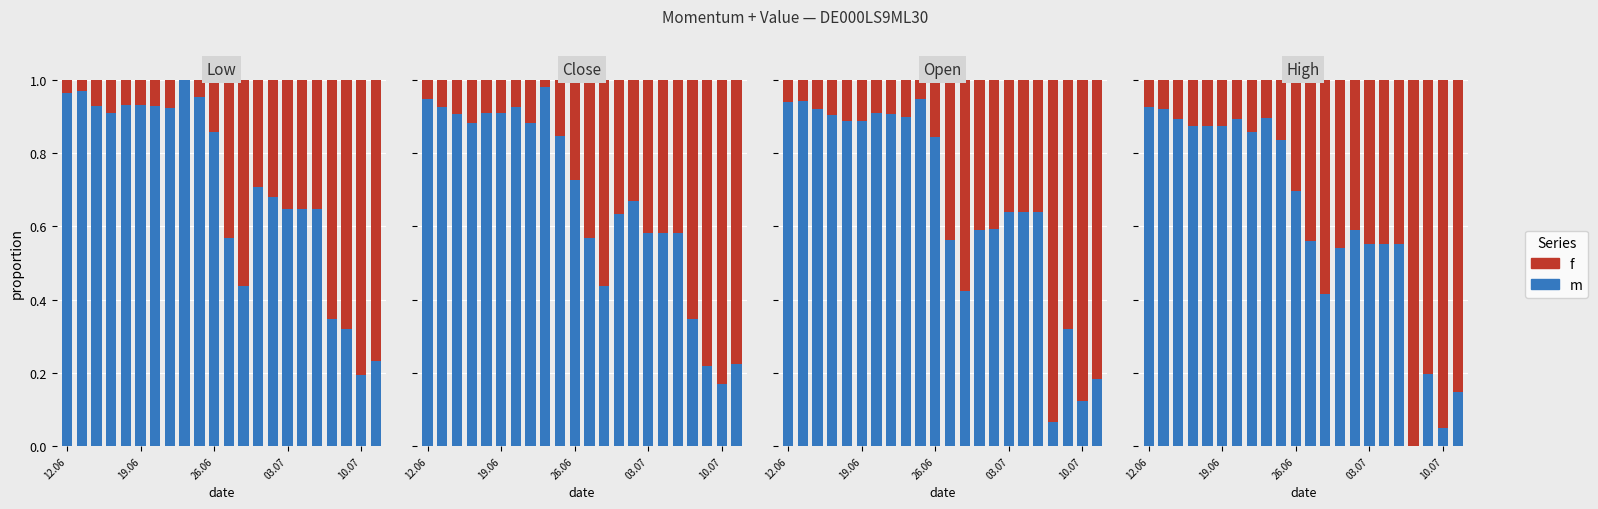

Rank the series by their maximum value, from lowest to highest.

m, f